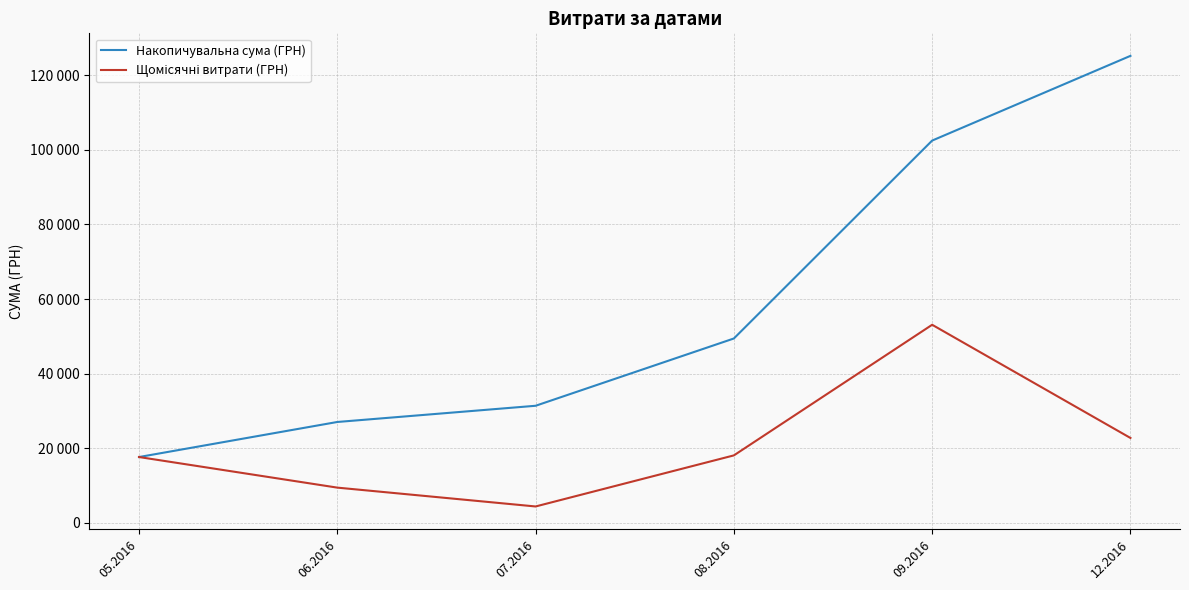

Which has a higher value, 06.2016 or 08.2016?

08.2016